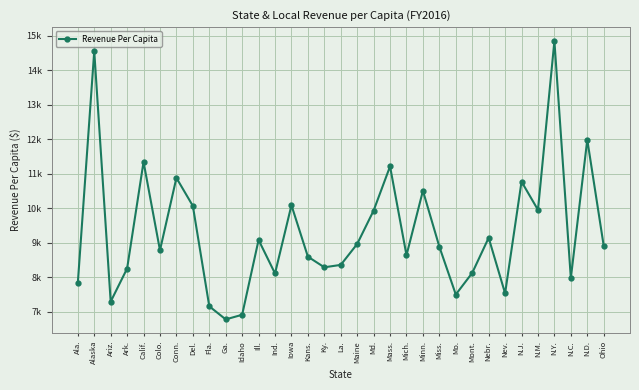

Where does the data first go above 8883?

Alaska